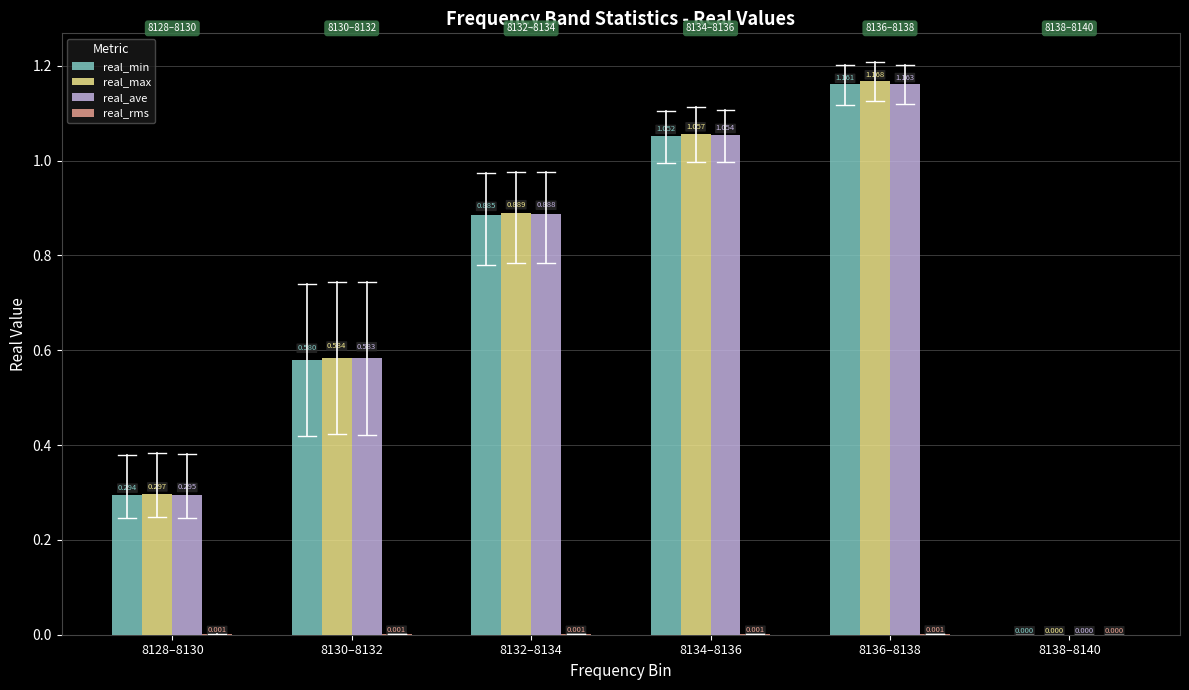

Which series changed the most between 8134–8136 and 8138–8140?

real_max